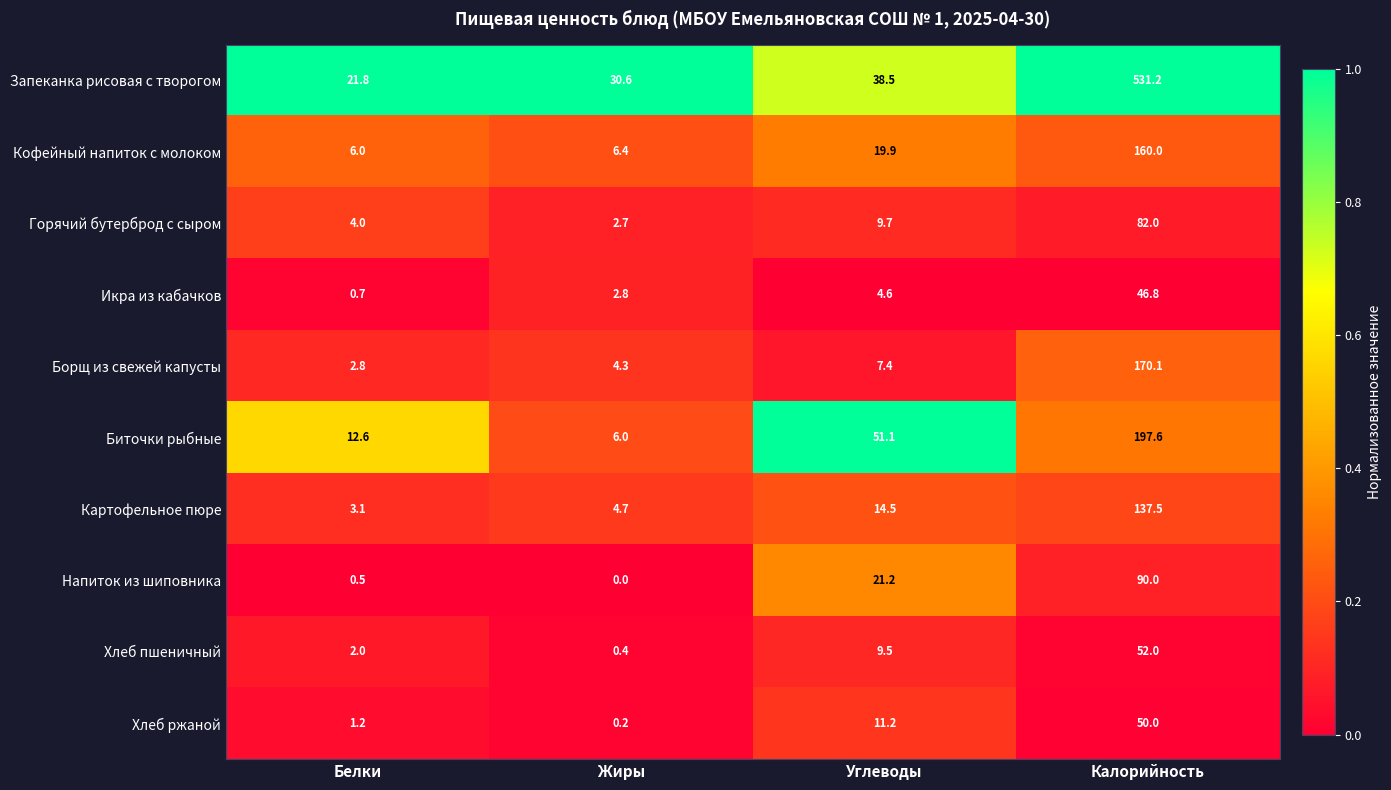

What is the sum of all Биточки рыбные values?

267.3